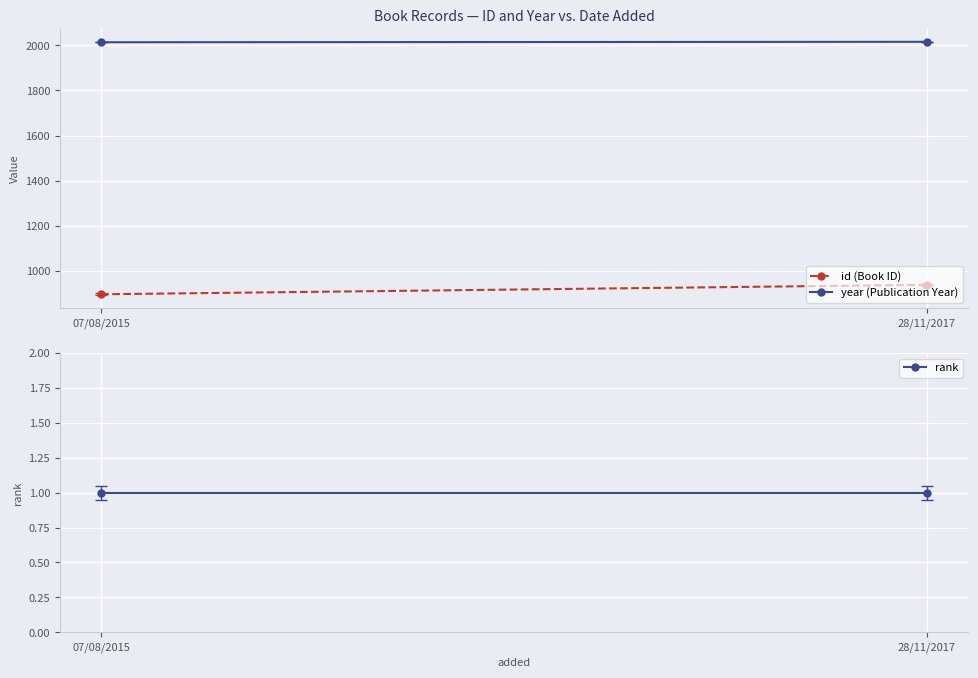

Is it true that rank equals 1 at 07/08/2015?

True